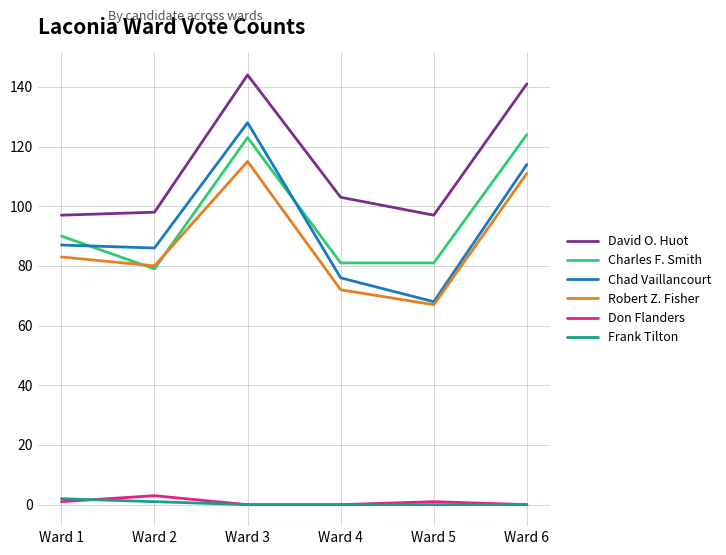

At which category does Charles F. Smith reach its first local peak?

Ward 3